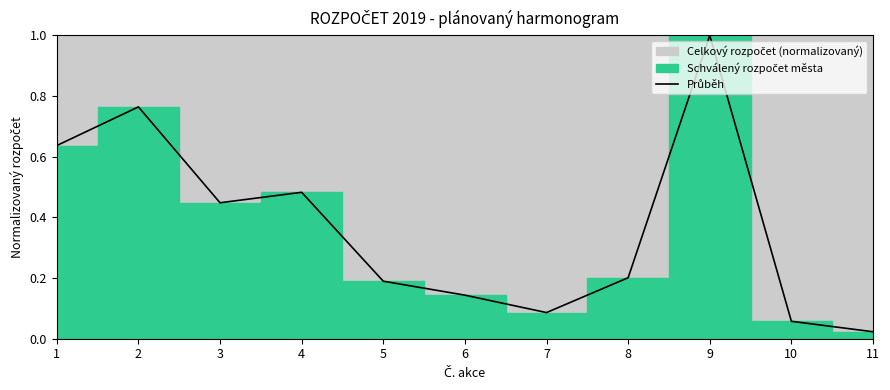

Reading left to right, what are all the values shown in this chart?

0.6	0.8	0.4	0.5	0.2	0.1	0.1	0.2	1.0	0.1	0.0